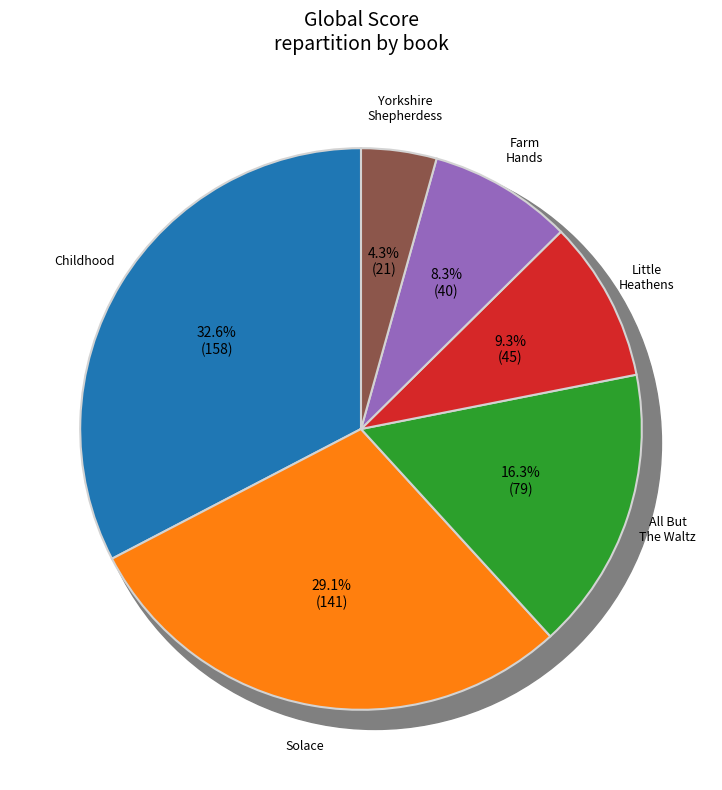

Is the sum of All But The Waltz and The Solace of Open Spaces greater than half?

No